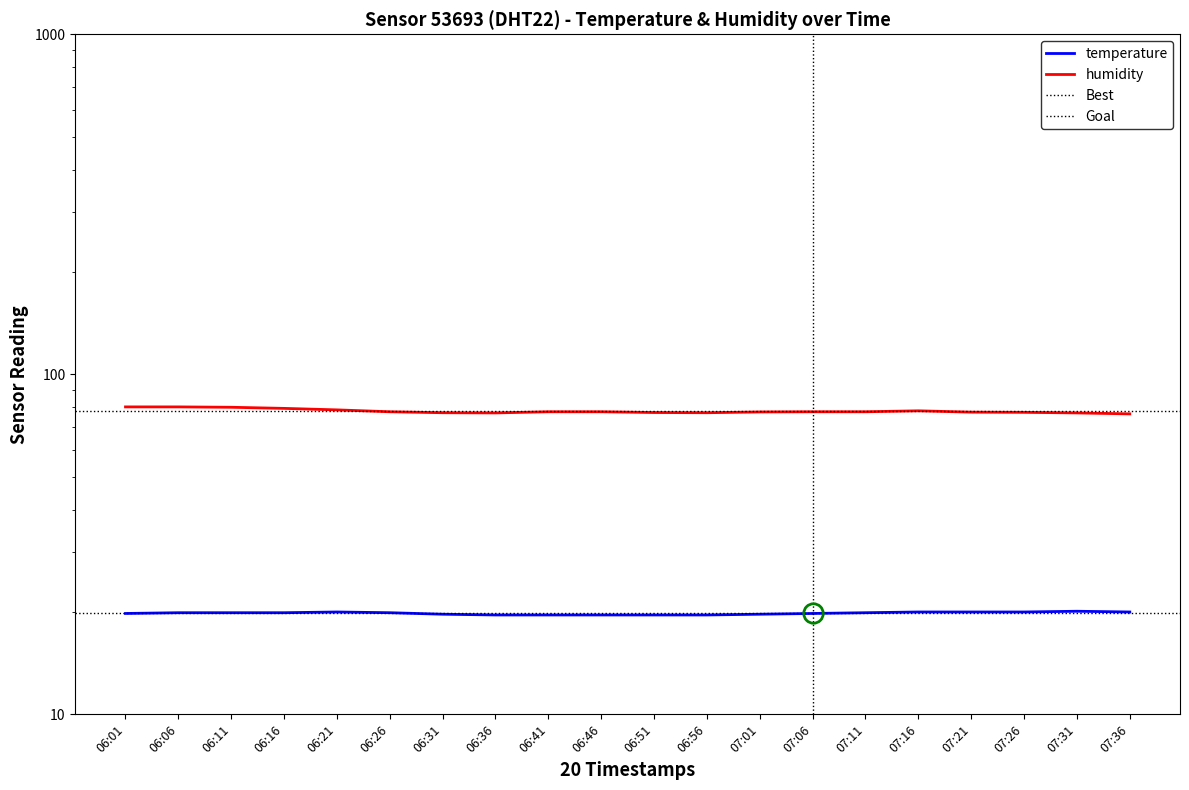

True or false: humidity and temperature cross at least once.

False